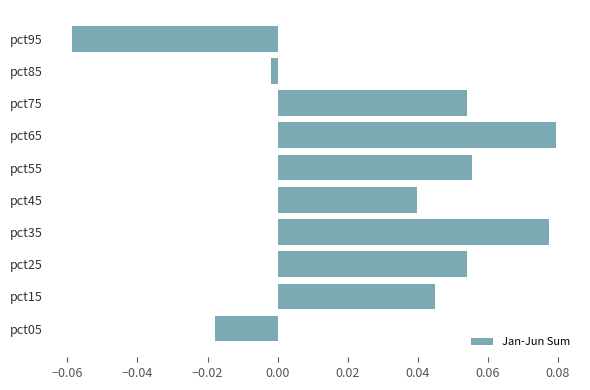

Count the number of data series in this chart.

1